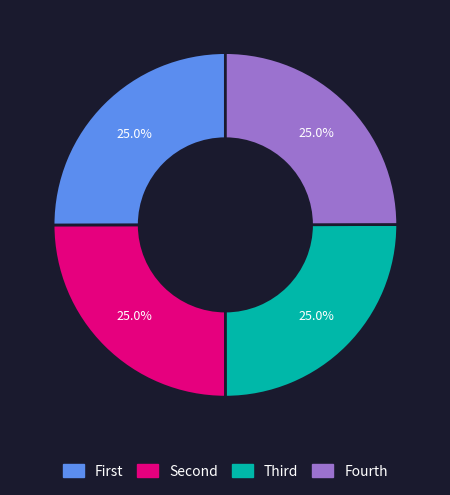

Is there any slice that represents more than half of the pie?

No